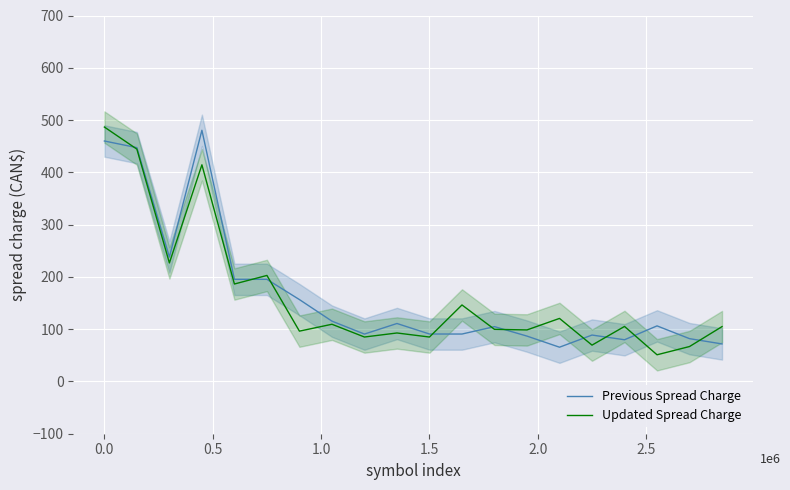

What is the value of the Updated Spread Charge point at the 15th from the left?

120.6